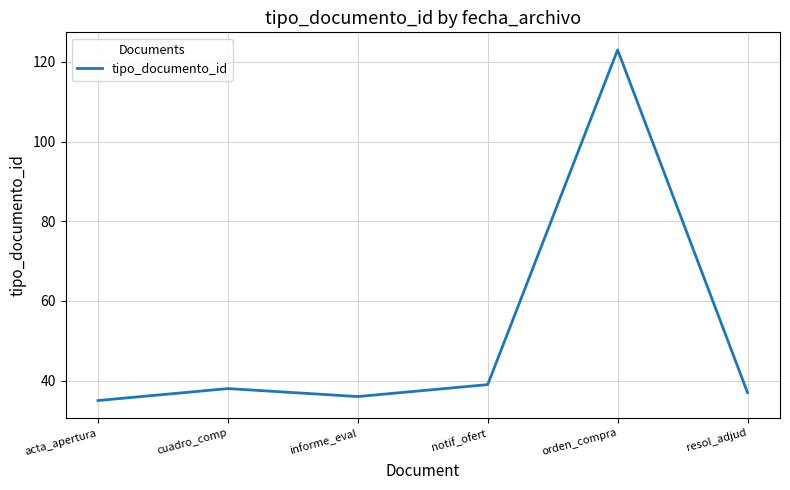

Reading right to left, transcribe all the data shown in this chart.

resol_adjud=37	orden_compra=123	notif_ofert=39	informe_eval=36	cuadro_comp=38	acta_apertura=35